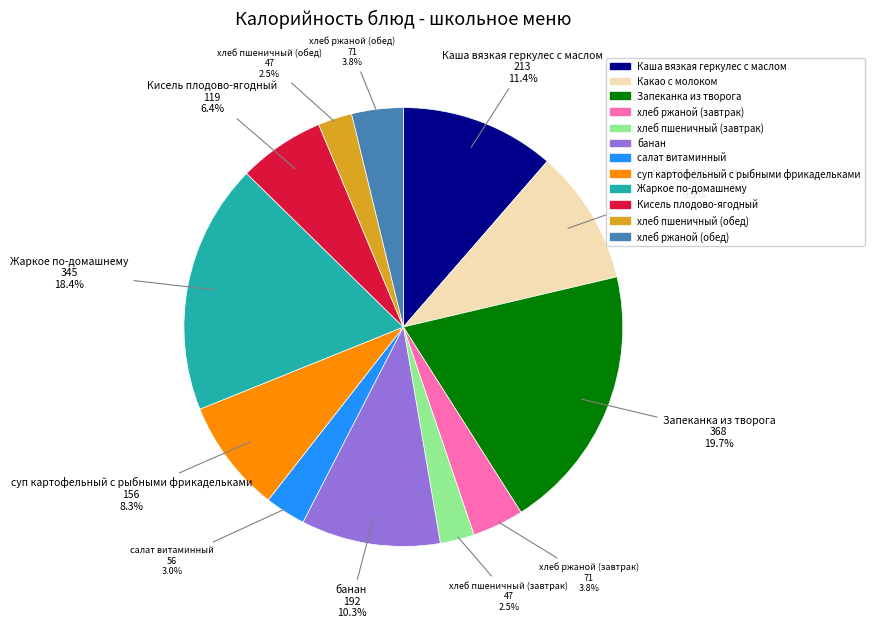

Count the number of slices in the pie.

12